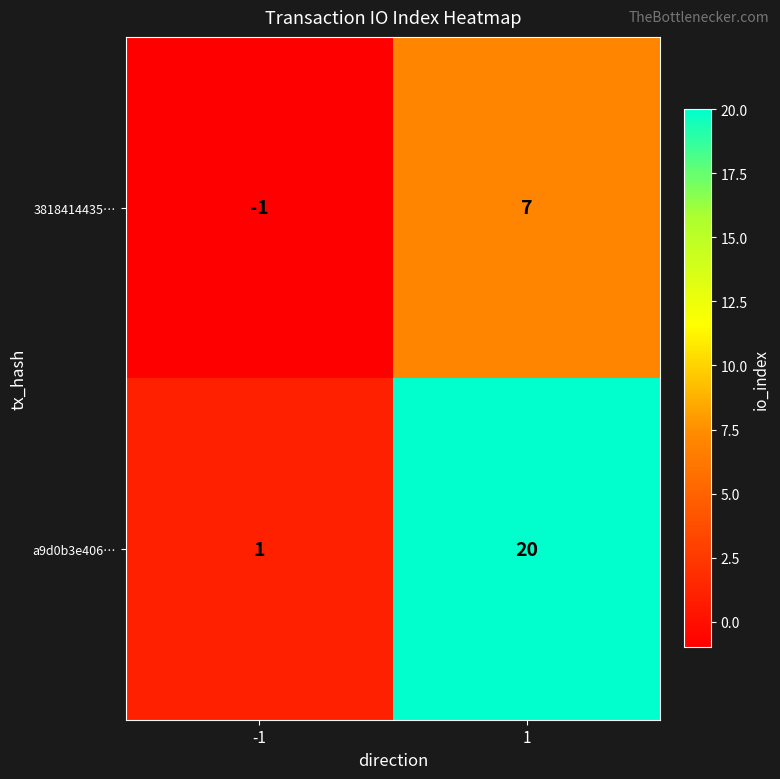

At how many categories does at least one series exceed 12?

1